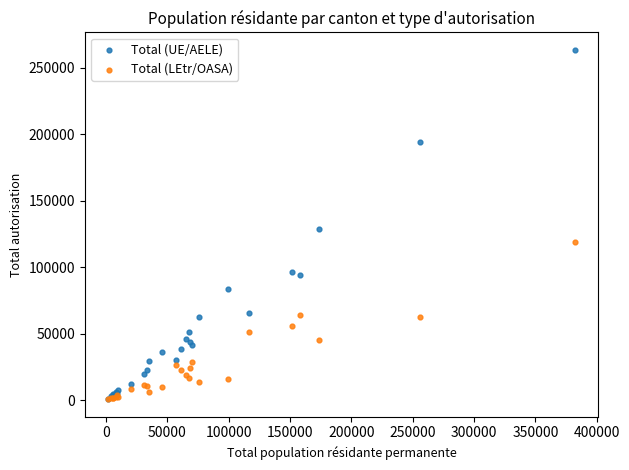

Which series contains the highest Y value?

Total (UE/AELE)